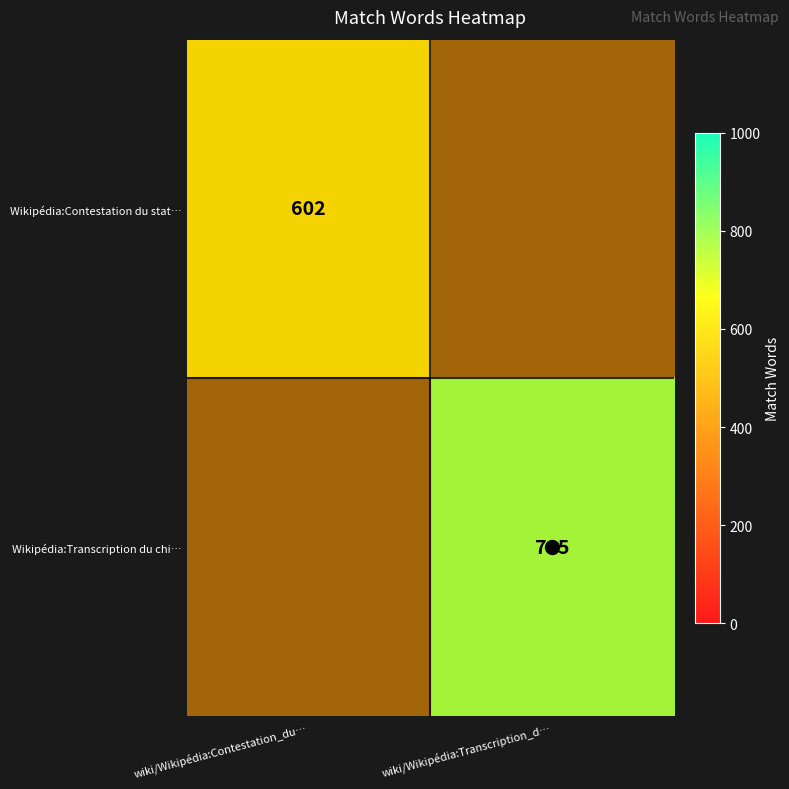

What is the smallest value displayed?

602.0